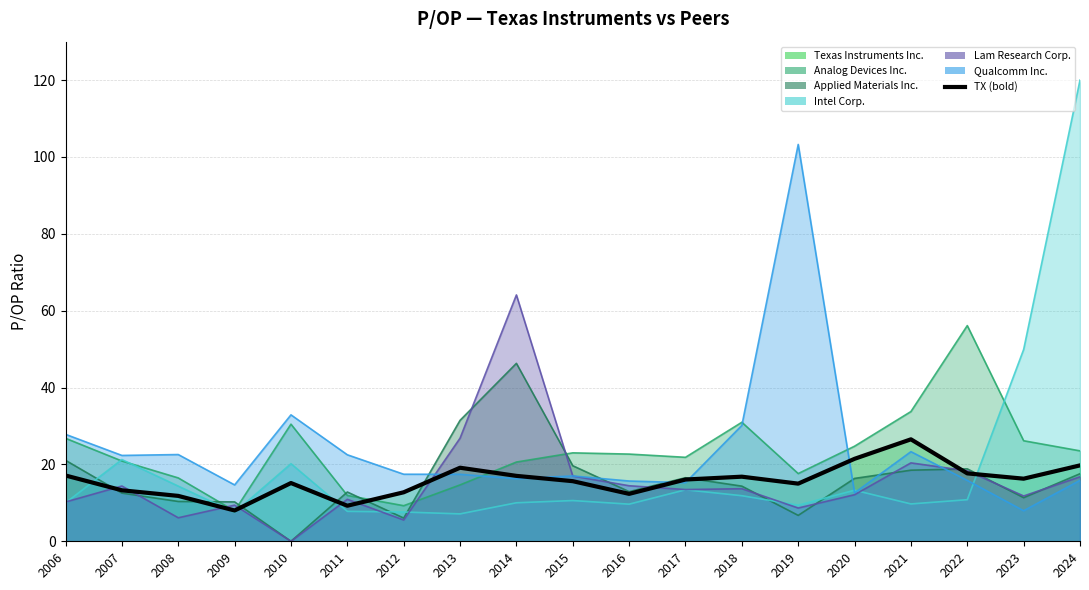

How many points are lower than both their immediate neighbors (excluding endpoints)?

5